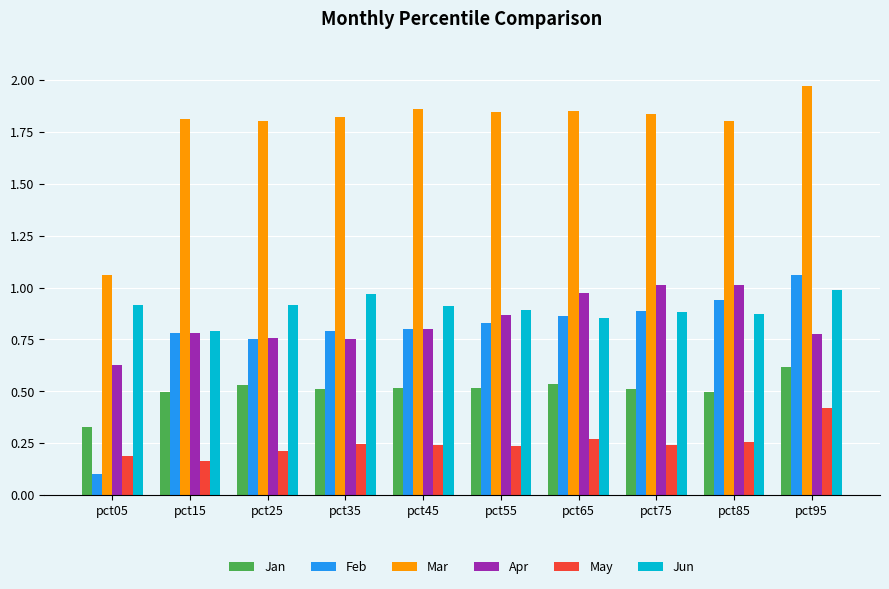

Where is Jun nearest to the value 0?

pct15